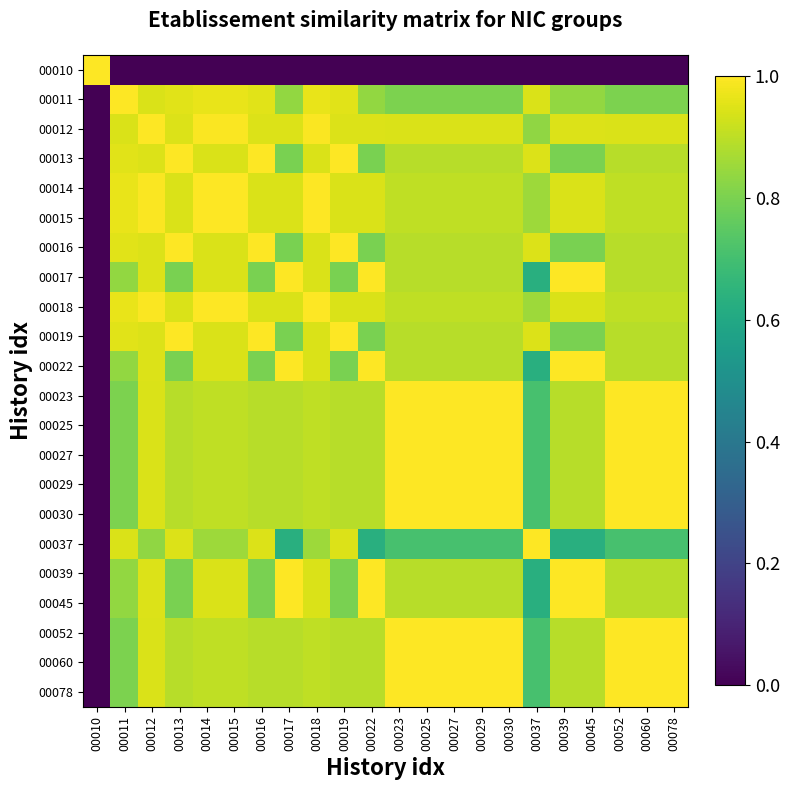

What is the spread (max minus min) of values at 00030?

1.0